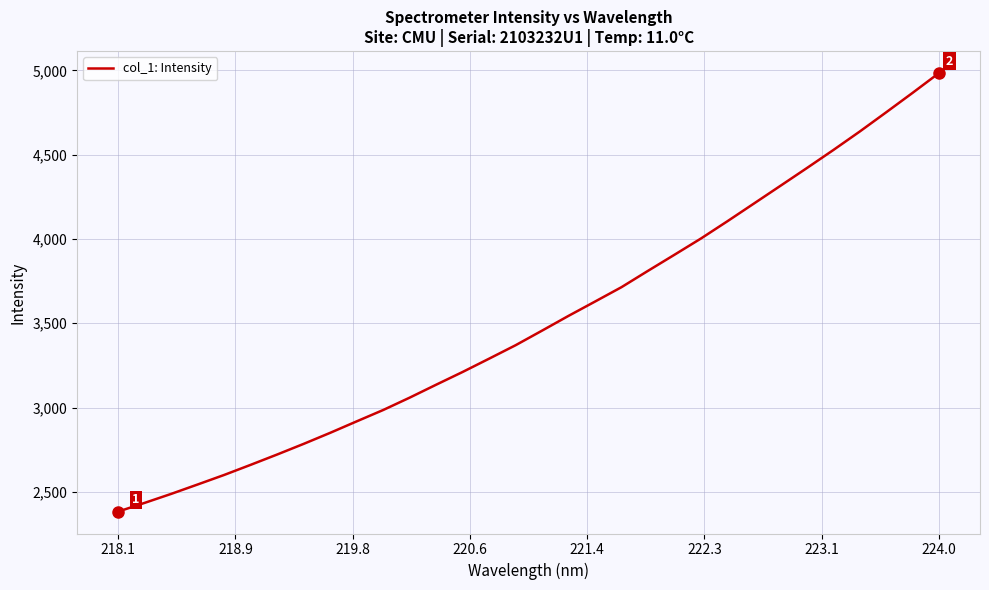

What is the minimum value shown in the chart?

2383.3